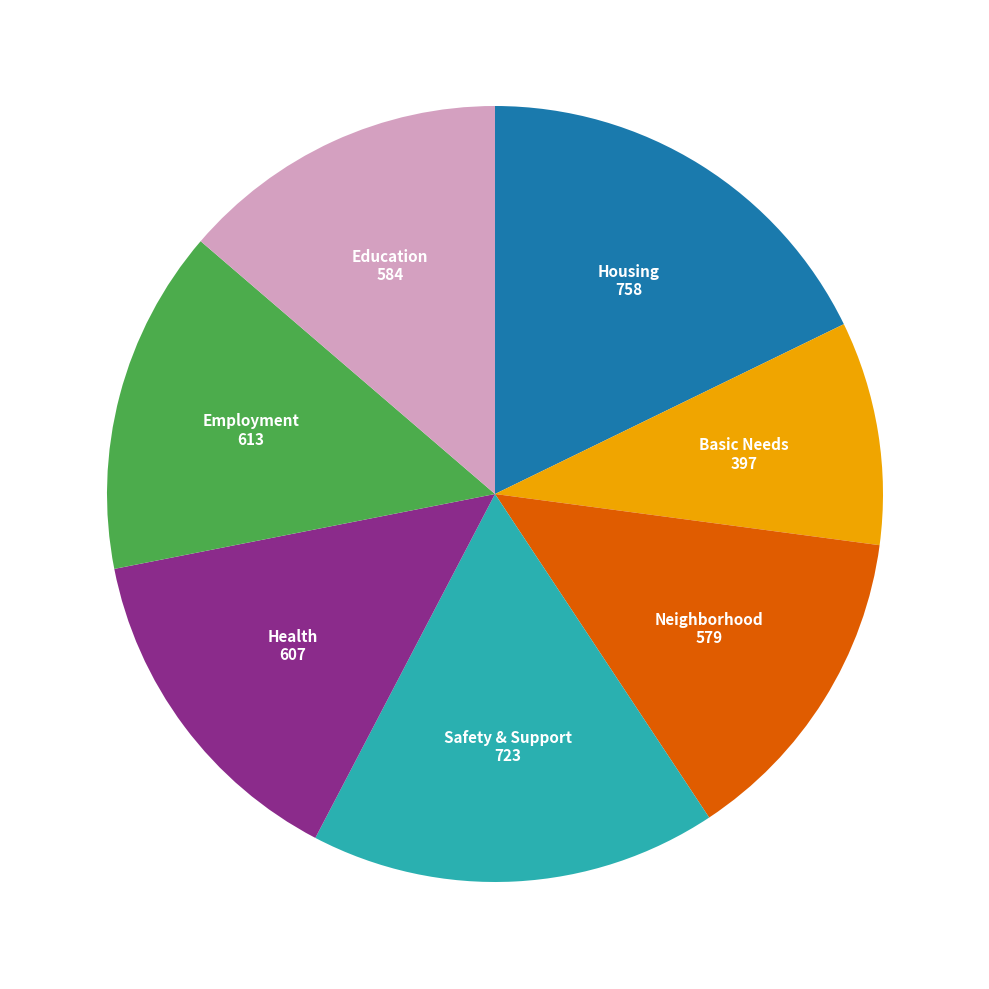

Does any single category account for the majority?

No